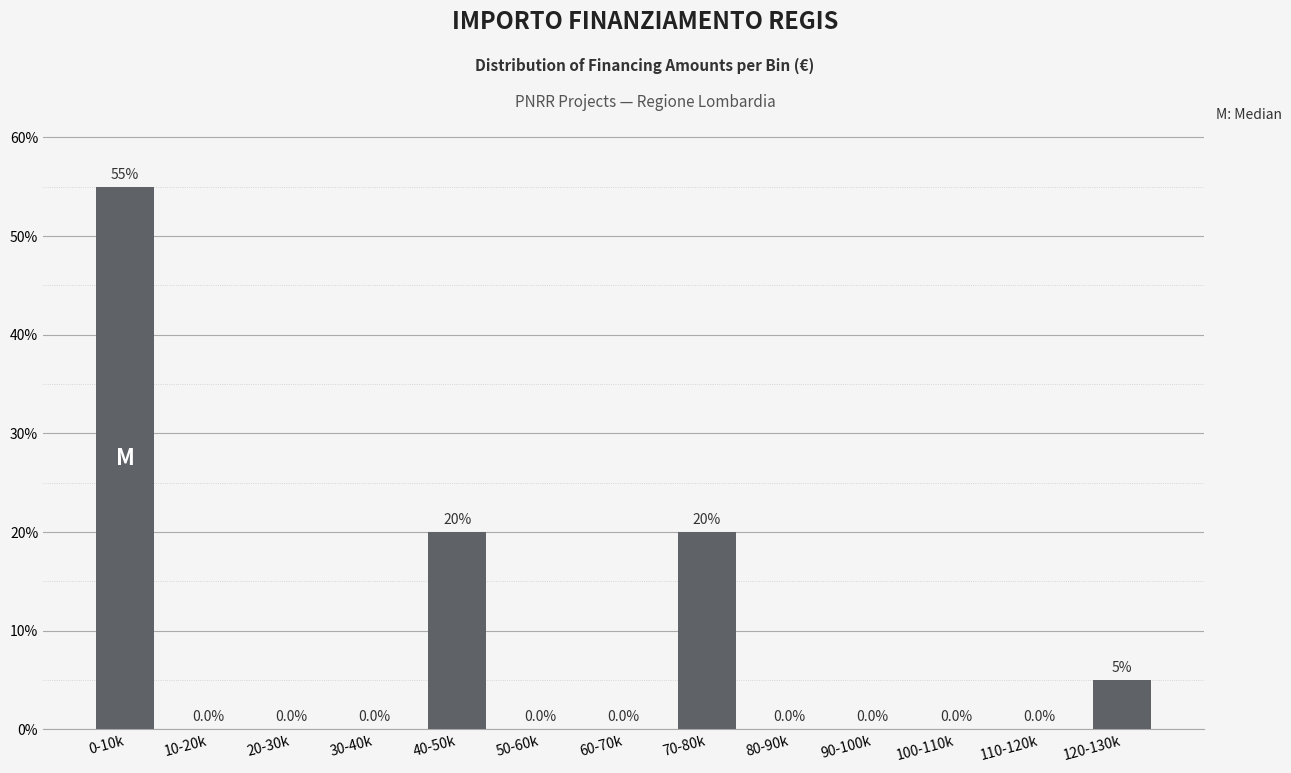

Reading left to right, extract all data points from this chart.

0-10k=55.0	10-20k=0.0	20-30k=0.0	30-40k=0.0	40-50k=20.0	50-60k=0.0	60-70k=0.0	70-80k=20.0	80-90k=0.0	90-100k=0.0	100-110k=0.0	110-120k=0.0	120-130k=5.0